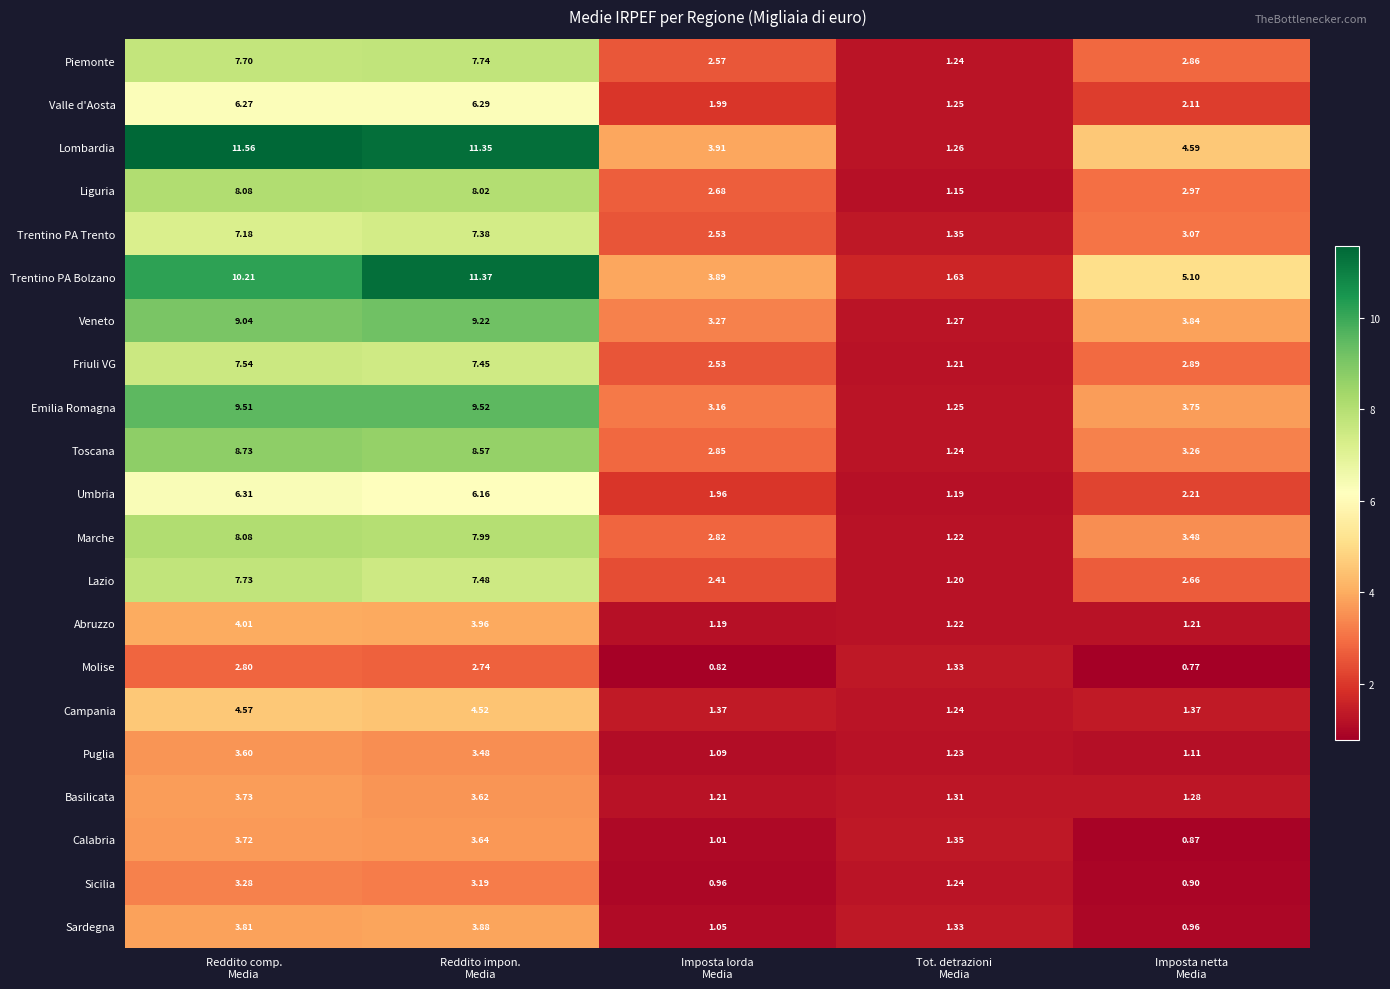

At which category is the sum across all series the highest?

Reddito impon.
Media